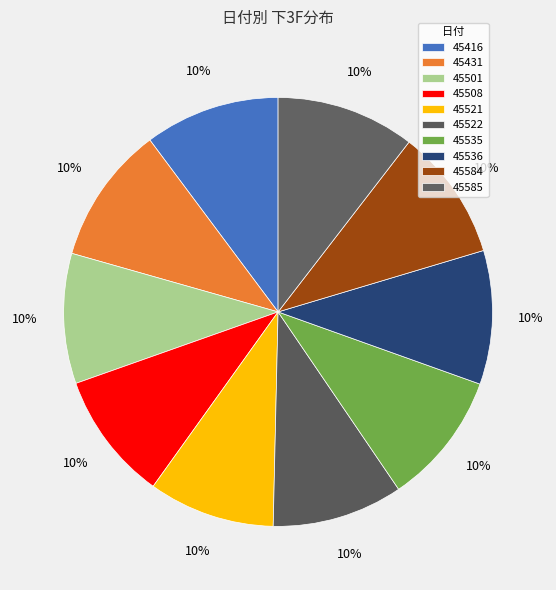

Combined, do 45508 and 45535 account for over 50%?

No